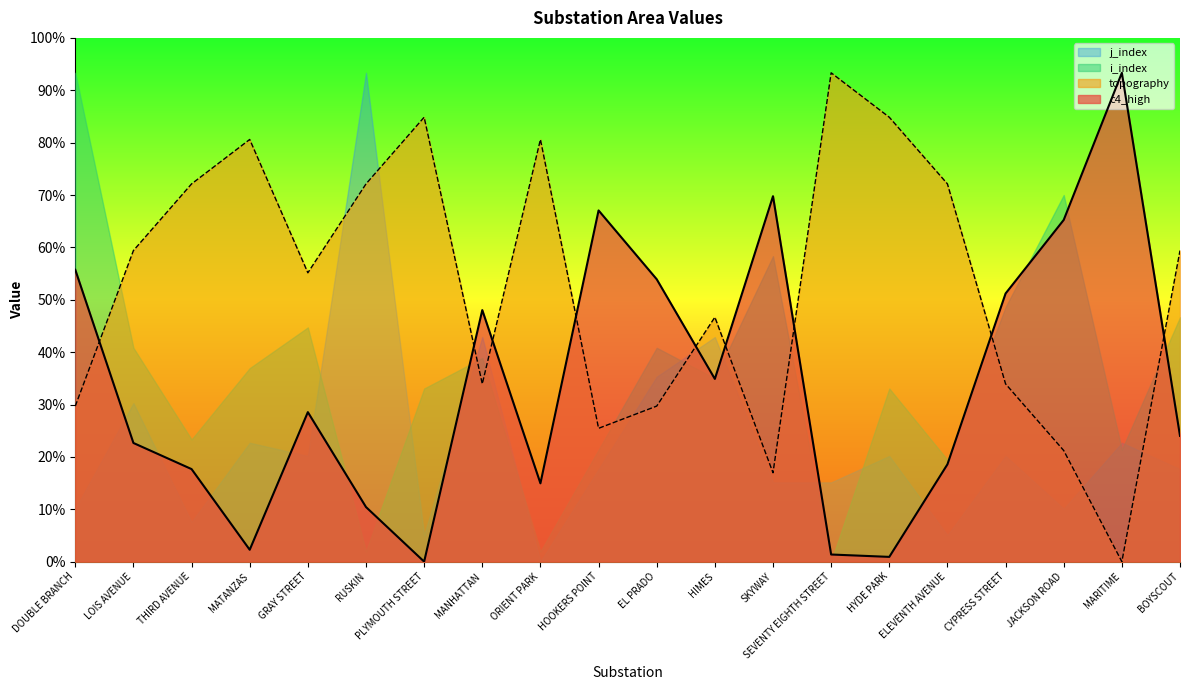

At which category does c4_high reach its first local valley?

MATANZAS